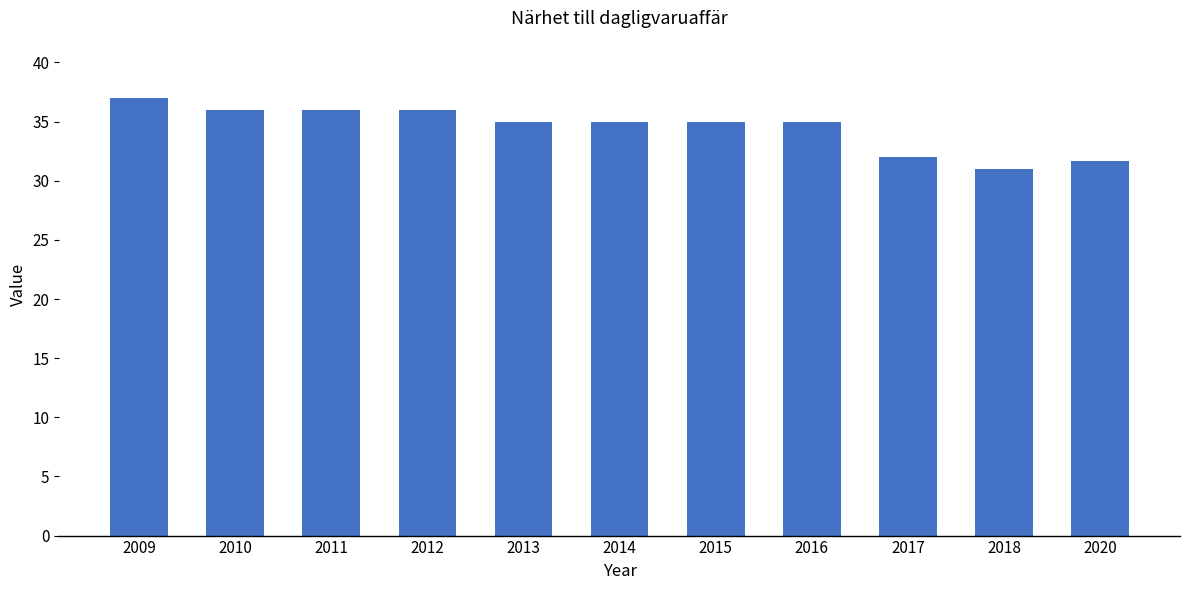

True or false: the data shows 52.9 at 2011.

False